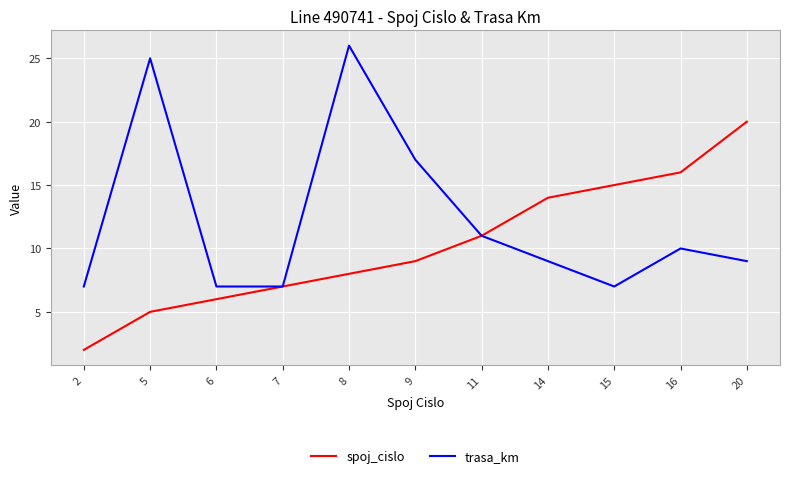

What is the average value of the trasa_km series?

12